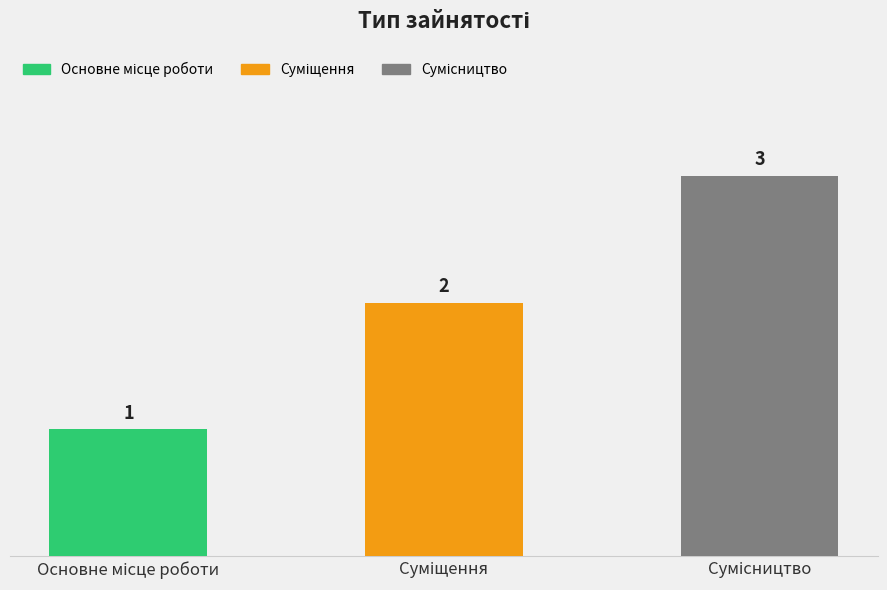

What is the value of the 2nd bar from the left?

2